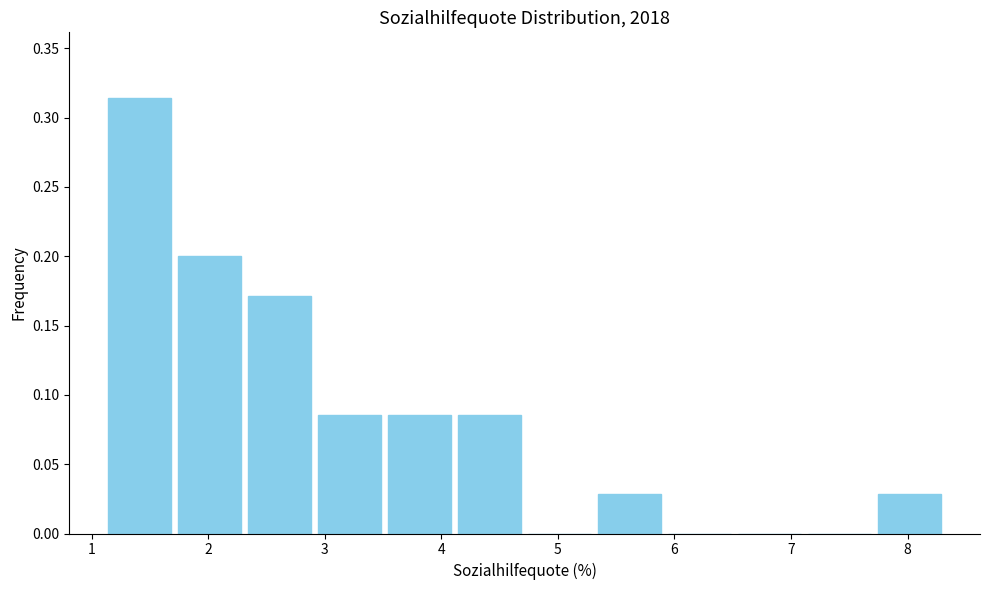

Reading left to right, transcribe this chart: for each bar, give the range it covers on the x-axis and its height. Neither the bar edges nor the heights are printed on the chart, so give them approximately, as read against the axes.

1.1 to 1.7: 0.315
1.7 to 2.3: 0.200
2.3 to 2.9: 0.170
2.9 to 3.5: 0.085
3.5 to 4.1: 0.085
4.1 to 4.7: 0.085
4.7 to 5.3: 0
5.3 to 5.9: 0.030
5.9 to 6.5: 0
6.5 to 7.1: 0
7.1 to 7.7: 0
7.7 to 8.3: 0.030